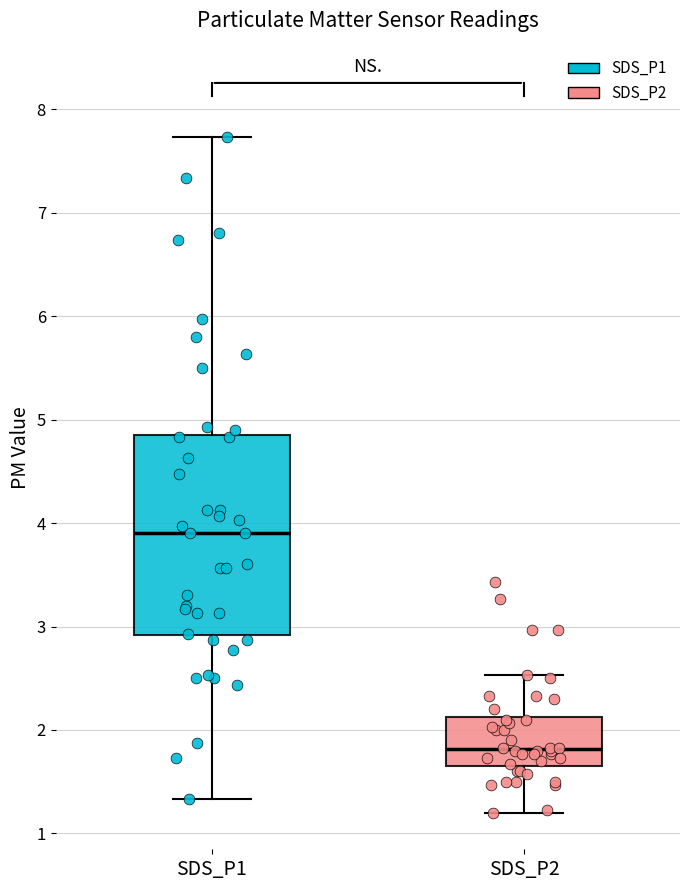

Where does the upper whisker of the box for SDS_P1 end on the y-axis? The values are not printed on the chart, so give them approximately, as read against the axis.

7.7